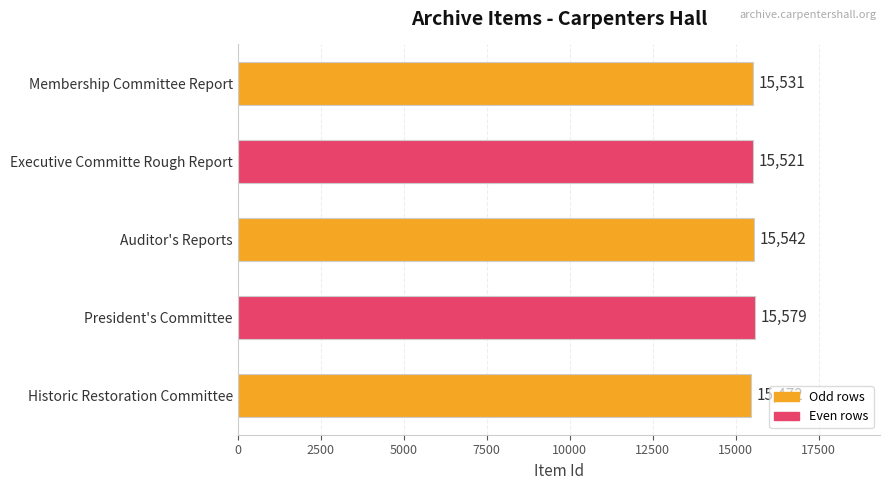

Reading top to bottom, extract all data points from this chart.

Membership Committee Report=15531	Executive Committe Rough Report=15521	Auditor's Reports=15542	President's Committee=15579	Historic Restoration Committee=15472